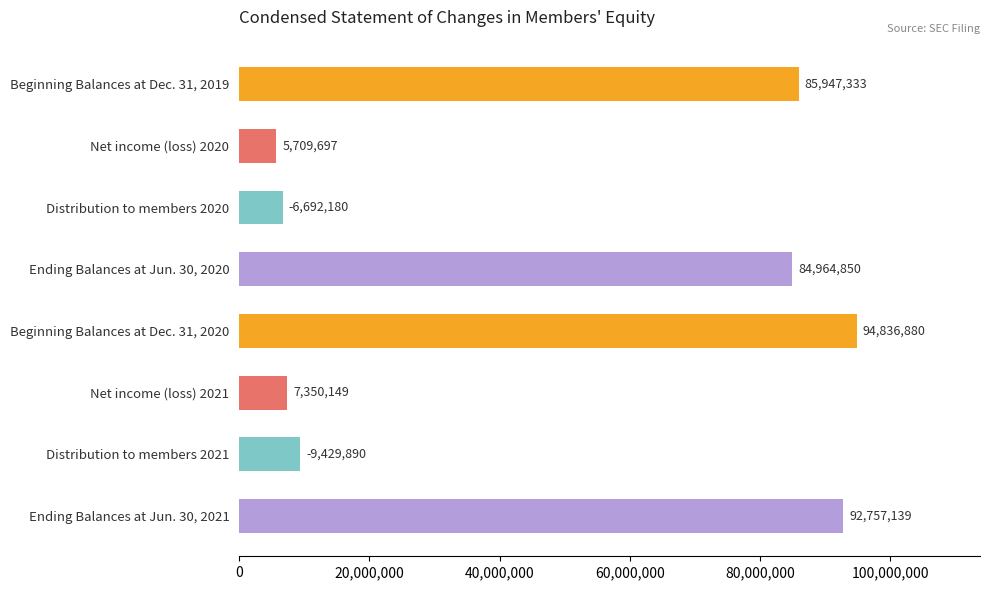

What is the label of the 3rd bar from the top?

Distribution to members 2020